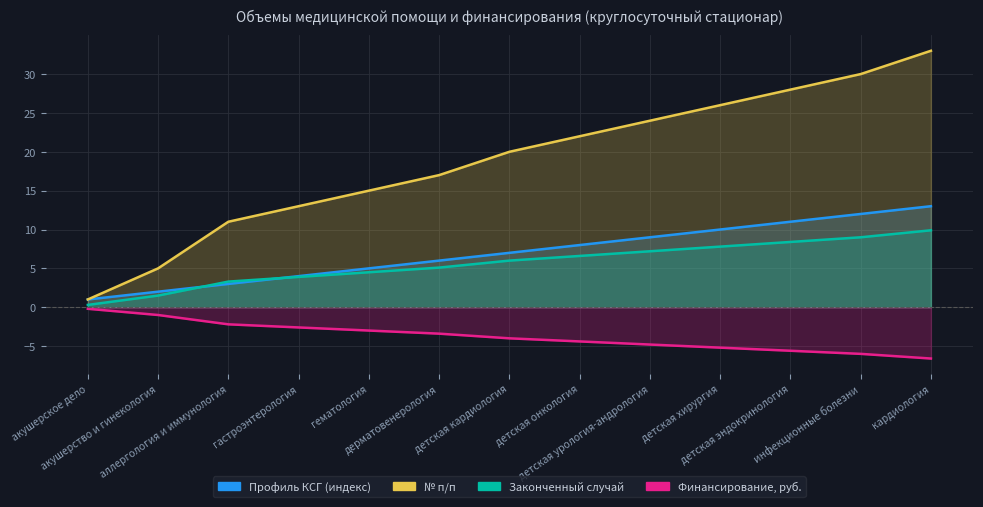

Which has a higher value, гастроэнтерология or кардиология?

кардиология